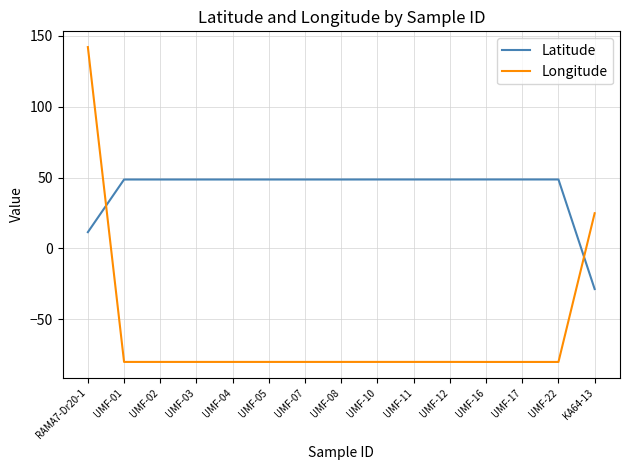

What is the minimum value for Longitude?

-80.2